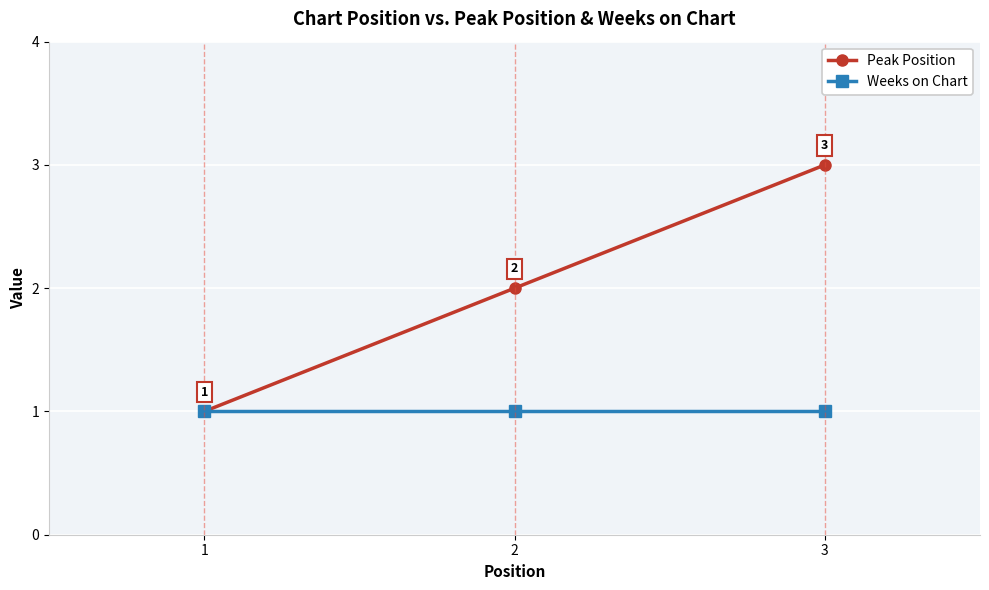

Read the Peak Position value at 1.

1